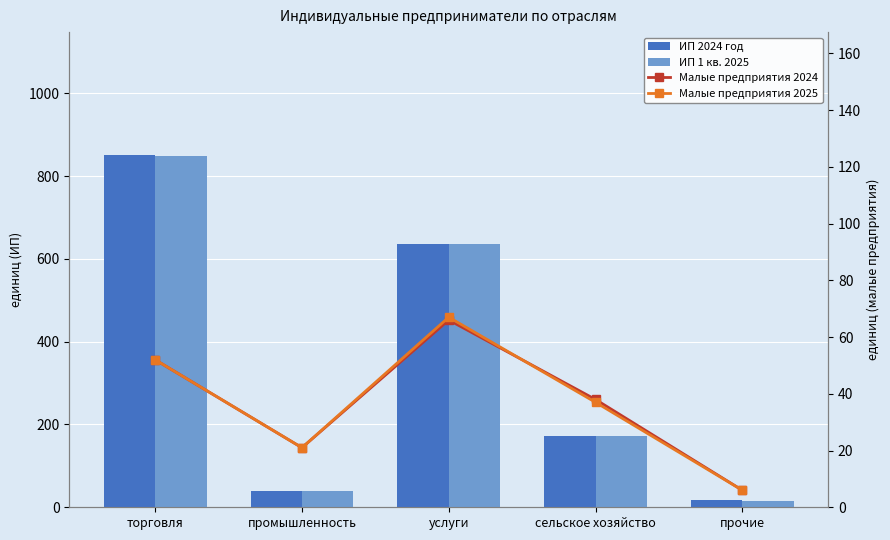

What are all the series names shown in the legend?

ИП 2024 год, ИП 1 кв. 2025, Малые предприятия 2024, Малые предприятия 2025